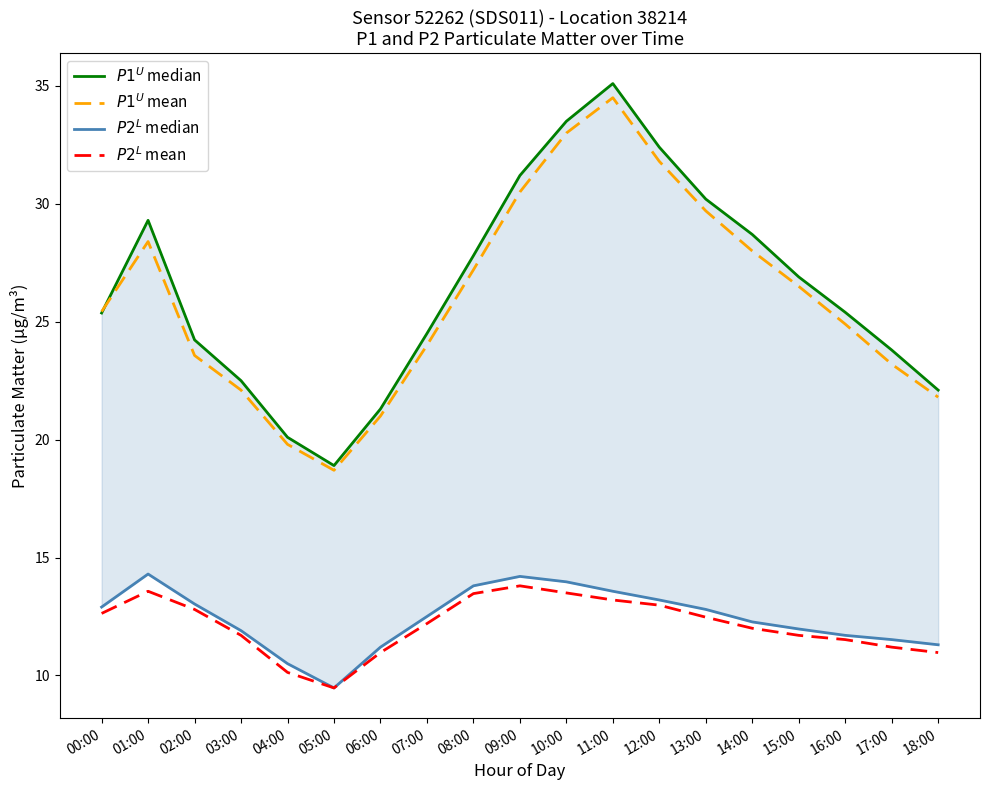

Where does the $P2^L$ mean series first go above 12?

00:00